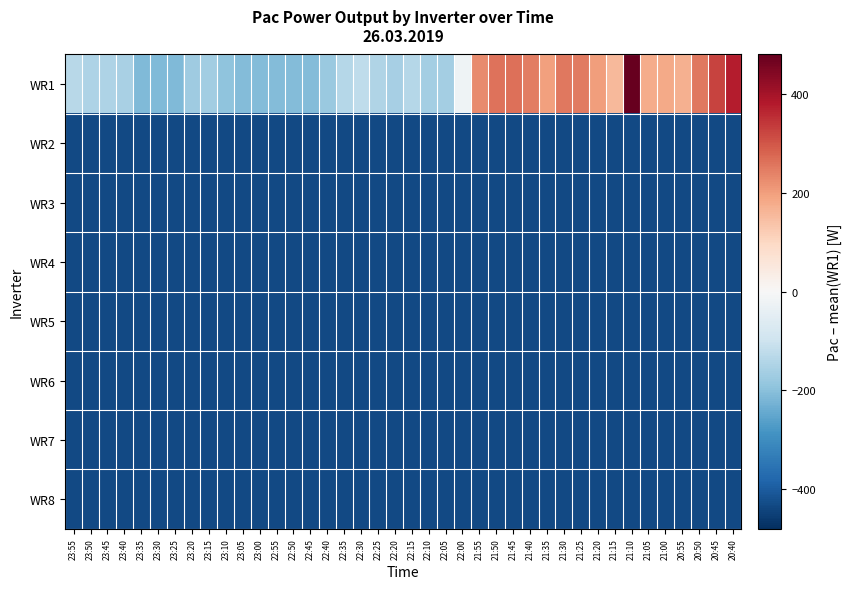

Reading left to right, extract all data points from this chart.

WR1: 23:55=-133.5	23:50=-149.5	23:45=-148.5	23:40=-155.5	23:35=-212.5	23:30=-211.5	23:25=-212.5	23:20=-170.5	23:15=-168.5	23:10=-191.5	23:05=-207.5	23:00=-209.5	22:55=-209.5	22:50=-208.5	22:45=-207.5	22:40=-179.5	22:35=-136.5	22:30=-123.5	22:25=-144.5	22:20=-160.5	22:15=-136.5	22:10=-163.5	22:05=-162.5	22:00=-19.5	21:55=225.5	21:50=259.5	21:45=266.5	21:40=247.5	21:35=197.5	21:30=252.5	21:25=250.5	21:20=201.5	21:15=154.5	21:10=480.5	21:05=178.5	21:00=180.5	20:55=171.5	20:50=254.5	20:45=325.5	20:40=377.5
WR2: 23:55=-434.5	23:50=-434.5	23:45=-434.5	23:40=-434.5	23:35=-434.5	23:30=-434.5	23:25=-434.5	23:20=-434.5	23:15=-434.5	23:10=-434.5	23:05=-434.5	23:00=-434.5	22:55=-434.5	22:50=-434.5	22:45=-434.5	22:40=-434.5	22:35=-434.5	22:30=-434.5	22:25=-434.5	22:20=-434.5	22:15=-434.5	22:10=-434.5	22:05=-434.5	22:00=-434.5	21:55=-434.5	21:50=-434.5	21:45=-434.5	21:40=-434.5	21:35=-434.5	21:30=-434.5	21:25=-434.5	21:20=-434.5	21:15=-434.5	21:10=-434.5	21:05=-434.5	21:00=-434.5	20:55=-434.5	20:50=-434.5	20:45=-434.5	20:40=-434.5
WR3: 23:55=-434.5	23:50=-434.5	23:45=-434.5	23:40=-434.5	23:35=-434.5	23:30=-434.5	23:25=-434.5	23:20=-434.5	23:15=-434.5	23:10=-434.5	23:05=-434.5	23:00=-434.5	22:55=-434.5	22:50=-434.5	22:45=-434.5	22:40=-434.5	22:35=-434.5	22:30=-434.5	22:25=-434.5	22:20=-434.5	22:15=-434.5	22:10=-434.5	22:05=-434.5	22:00=-434.5	21:55=-434.5	21:50=-434.5	21:45=-434.5	21:40=-434.5	21:35=-434.5	21:30=-434.5	21:25=-434.5	21:20=-434.5	21:15=-434.5	21:10=-434.5	21:05=-434.5	21:00=-434.5	20:55=-434.5	20:50=-434.5	20:45=-434.5	20:40=-434.5
WR4: 23:55=-434.5	23:50=-434.5	23:45=-434.5	23:40=-434.5	23:35=-434.5	23:30=-434.5	23:25=-434.5	23:20=-434.5	23:15=-434.5	23:10=-434.5	23:05=-434.5	23:00=-434.5	22:55=-434.5	22:50=-434.5	22:45=-434.5	22:40=-434.5	22:35=-434.5	22:30=-434.5	22:25=-434.5	22:20=-434.5	22:15=-434.5	22:10=-434.5	22:05=-434.5	22:00=-434.5	21:55=-434.5	21:50=-434.5	21:45=-434.5	21:40=-434.5	21:35=-434.5	21:30=-434.5	21:25=-434.5	21:20=-434.5	21:15=-434.5	21:10=-434.5	21:05=-434.5	21:00=-434.5	20:55=-434.5	20:50=-434.5	20:45=-434.5	20:40=-434.5
WR5: 23:55=-434.5	23:50=-434.5	23:45=-434.5	23:40=-434.5	23:35=-434.5	23:30=-434.5	23:25=-434.5	23:20=-434.5	23:15=-434.5	23:10=-434.5	23:05=-434.5	23:00=-434.5	22:55=-434.5	22:50=-434.5	22:45=-434.5	22:40=-434.5	22:35=-434.5	22:30=-434.5	22:25=-434.5	22:20=-434.5	22:15=-434.5	22:10=-434.5	22:05=-434.5	22:00=-434.5	21:55=-434.5	21:50=-434.5	21:45=-434.5	21:40=-434.5	21:35=-434.5	21:30=-434.5	21:25=-434.5	21:20=-434.5	21:15=-434.5	21:10=-434.5	21:05=-434.5	21:00=-434.5	20:55=-434.5	20:50=-434.5	20:45=-434.5	20:40=-434.5
WR6: 23:55=-434.5	23:50=-434.5	23:45=-434.5	23:40=-434.5	23:35=-434.5	23:30=-434.5	23:25=-434.5	23:20=-434.5	23:15=-434.5	23:10=-434.5	23:05=-434.5	23:00=-434.5	22:55=-434.5	22:50=-434.5	22:45=-434.5	22:40=-434.5	22:35=-434.5	22:30=-434.5	22:25=-434.5	22:20=-434.5	22:15=-434.5	22:10=-434.5	22:05=-434.5	22:00=-434.5	21:55=-434.5	21:50=-434.5	21:45=-434.5	21:40=-434.5	21:35=-434.5	21:30=-434.5	21:25=-434.5	21:20=-434.5	21:15=-434.5	21:10=-434.5	21:05=-434.5	21:00=-434.5	20:55=-434.5	20:50=-434.5	20:45=-434.5	20:40=-434.5
WR7: 23:55=-434.5	23:50=-434.5	23:45=-434.5	23:40=-434.5	23:35=-434.5	23:30=-434.5	23:25=-434.5	23:20=-434.5	23:15=-434.5	23:10=-434.5	23:05=-434.5	23:00=-434.5	22:55=-434.5	22:50=-434.5	22:45=-434.5	22:40=-434.5	22:35=-434.5	22:30=-434.5	22:25=-434.5	22:20=-434.5	22:15=-434.5	22:10=-434.5	22:05=-434.5	22:00=-434.5	21:55=-434.5	21:50=-434.5	21:45=-434.5	21:40=-434.5	21:35=-434.5	21:30=-434.5	21:25=-434.5	21:20=-434.5	21:15=-434.5	21:10=-434.5	21:05=-434.5	21:00=-434.5	20:55=-434.5	20:50=-434.5	20:45=-434.5	20:40=-434.5
WR8: 23:55=-434.5	23:50=-434.5	23:45=-434.5	23:40=-434.5	23:35=-434.5	23:30=-434.5	23:25=-434.5	23:20=-434.5	23:15=-434.5	23:10=-434.5	23:05=-434.5	23:00=-434.5	22:55=-434.5	22:50=-434.5	22:45=-434.5	22:40=-434.5	22:35=-434.5	22:30=-434.5	22:25=-434.5	22:20=-434.5	22:15=-434.5	22:10=-434.5	22:05=-434.5	22:00=-434.5	21:55=-434.5	21:50=-434.5	21:45=-434.5	21:40=-434.5	21:35=-434.5	21:30=-434.5	21:25=-434.5	21:20=-434.5	21:15=-434.5	21:10=-434.5	21:05=-434.5	21:00=-434.5	20:55=-434.5	20:50=-434.5	20:45=-434.5	20:40=-434.5